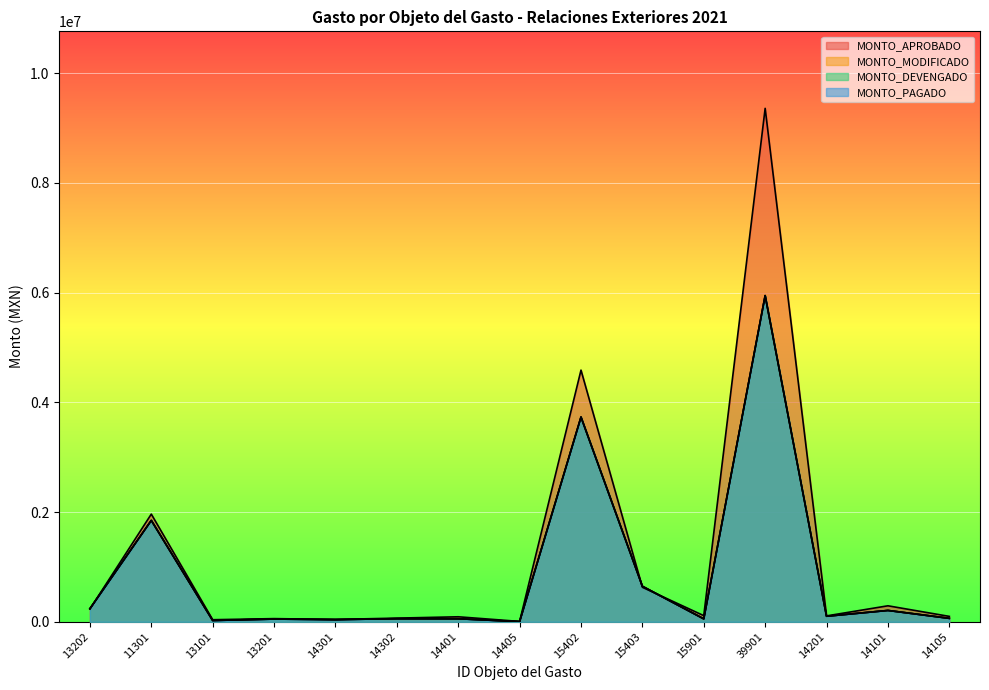

How many data points in MONTO_APROBADO are above 107911?

7